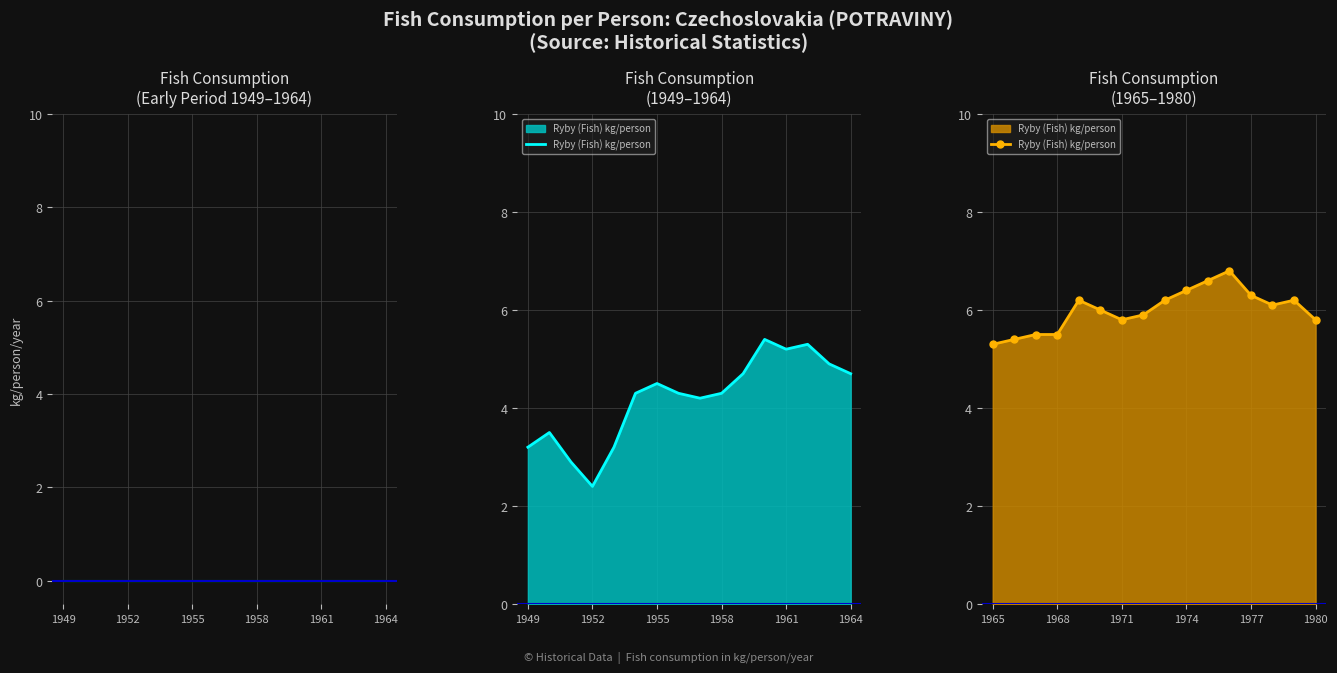

How many values in the Ryby (Fish) kg/person series exceed 6?

8